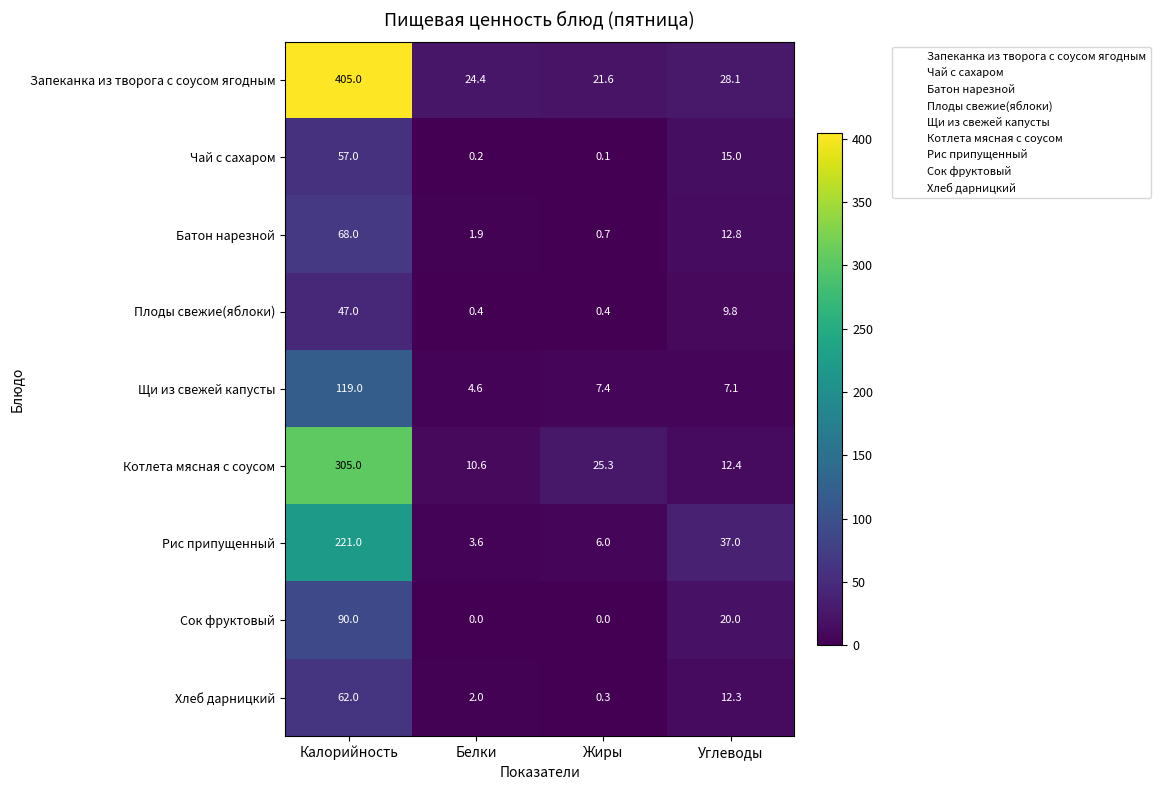

Which series has the largest total across all categories?

Запеканка из творога с соусом ягодным